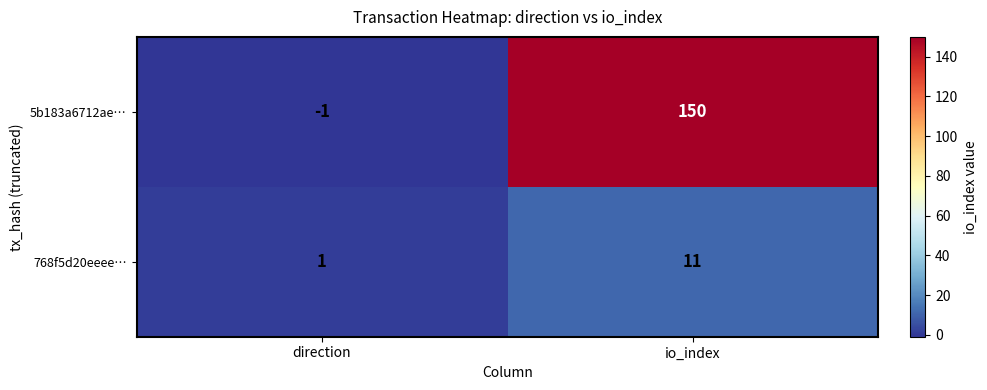

Reading left to right, transcribe all the data shown in this chart.

5b183a6712ae…: -1	150
768f5d20eeee…: 1	11